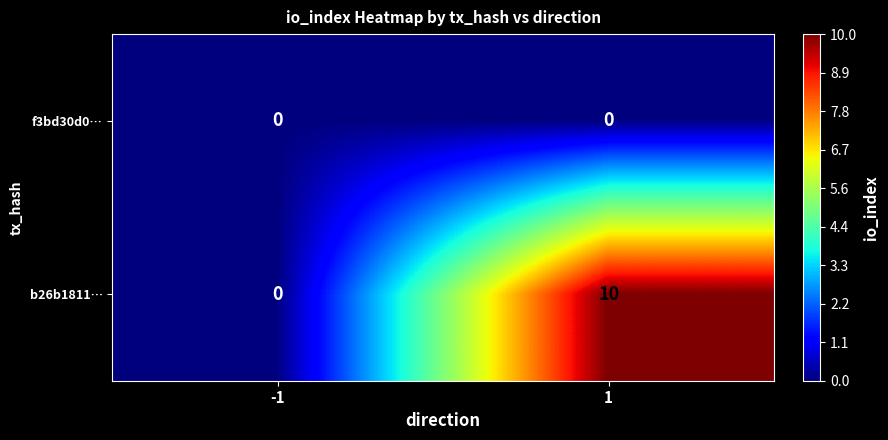

What is the maximum value for b26b1811…?

10